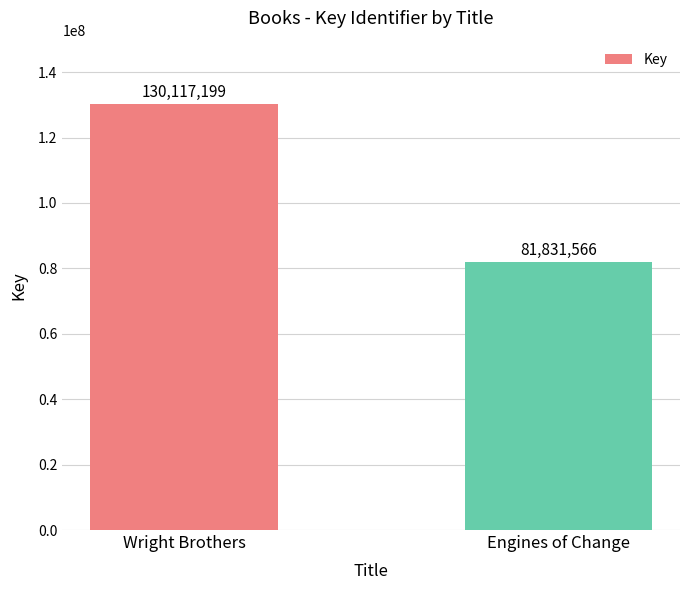

How many values are between 81831566 and 130117199?

2